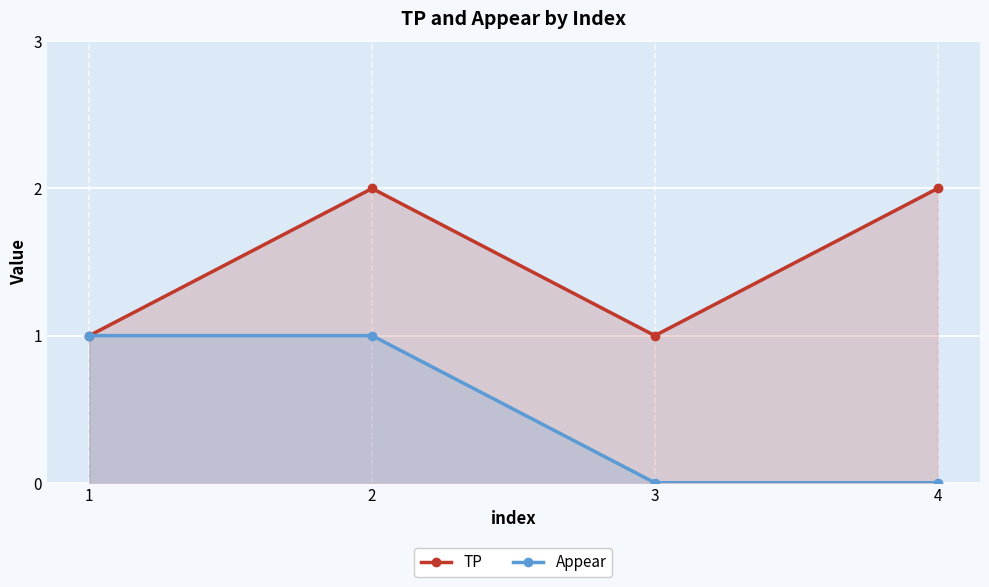

Is the value of Appear at 4 greater than the value of TP at 3?

No